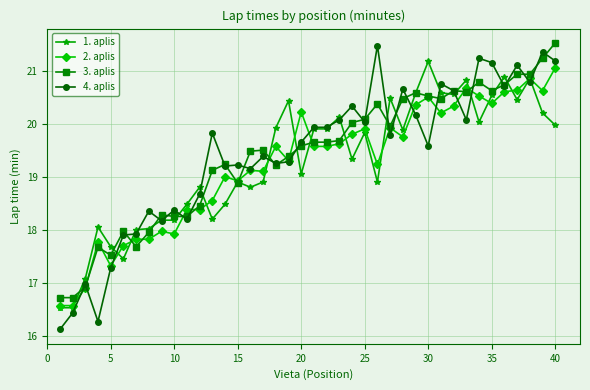

Is this an area chart (filled region under the line)?

No